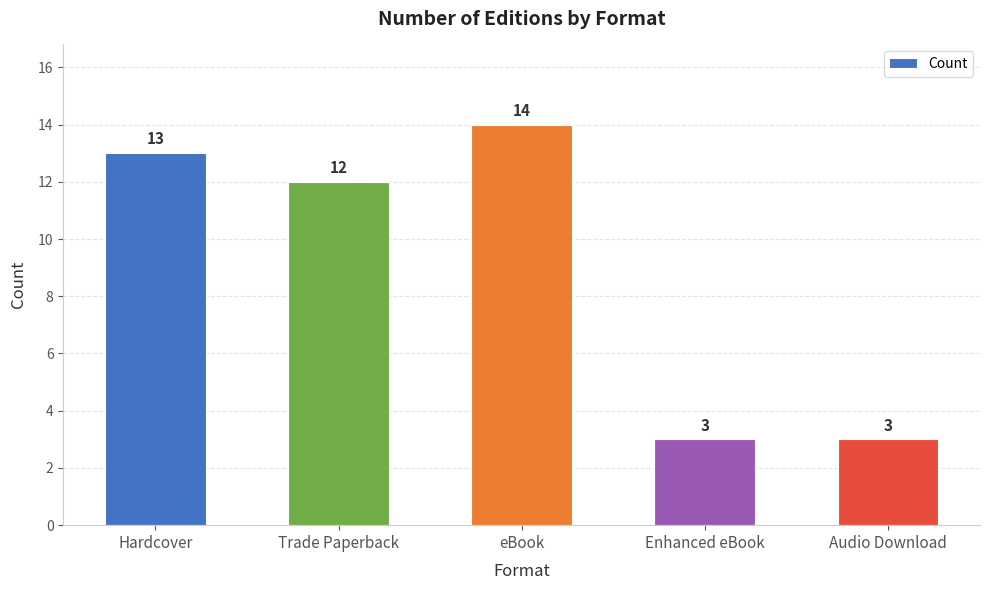

What is the maximum value shown in the chart?

14